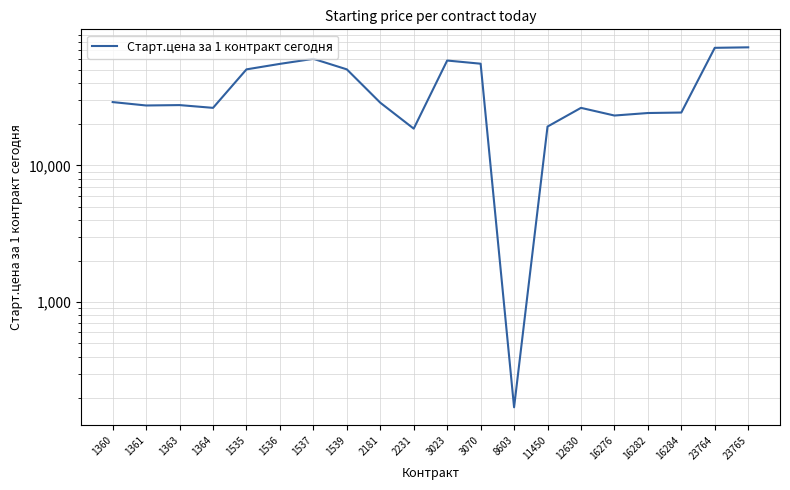

At which label is the value closest to 36685?

1360